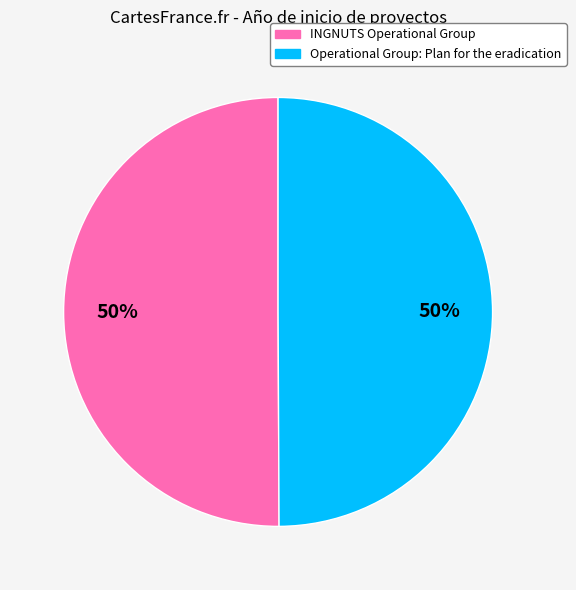

To the nearest percent, what portion does INGNUTS Operational Group represent?

50%